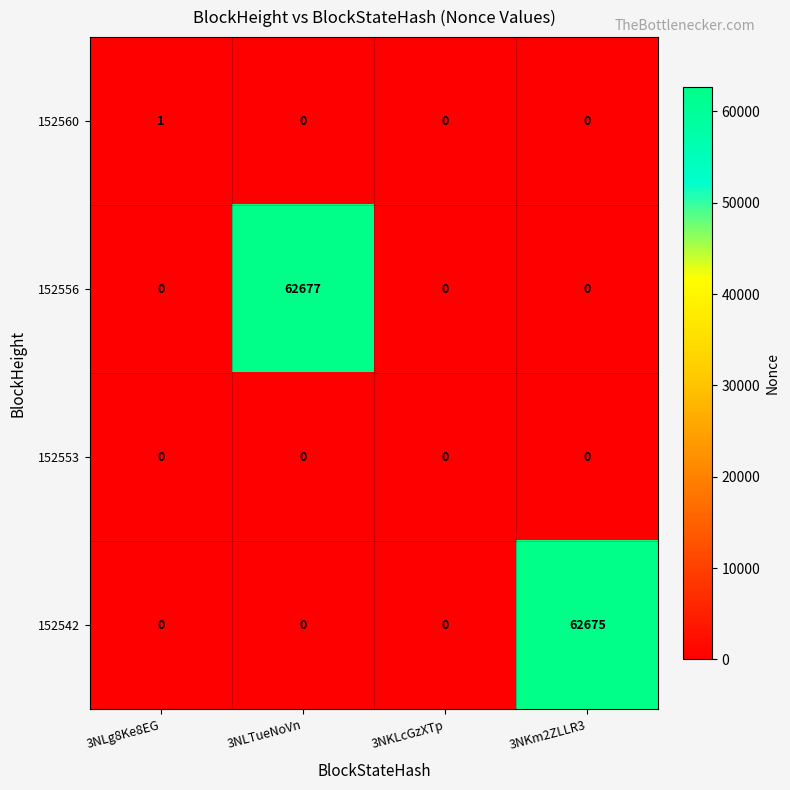

Count the number of categories in the chart.

4